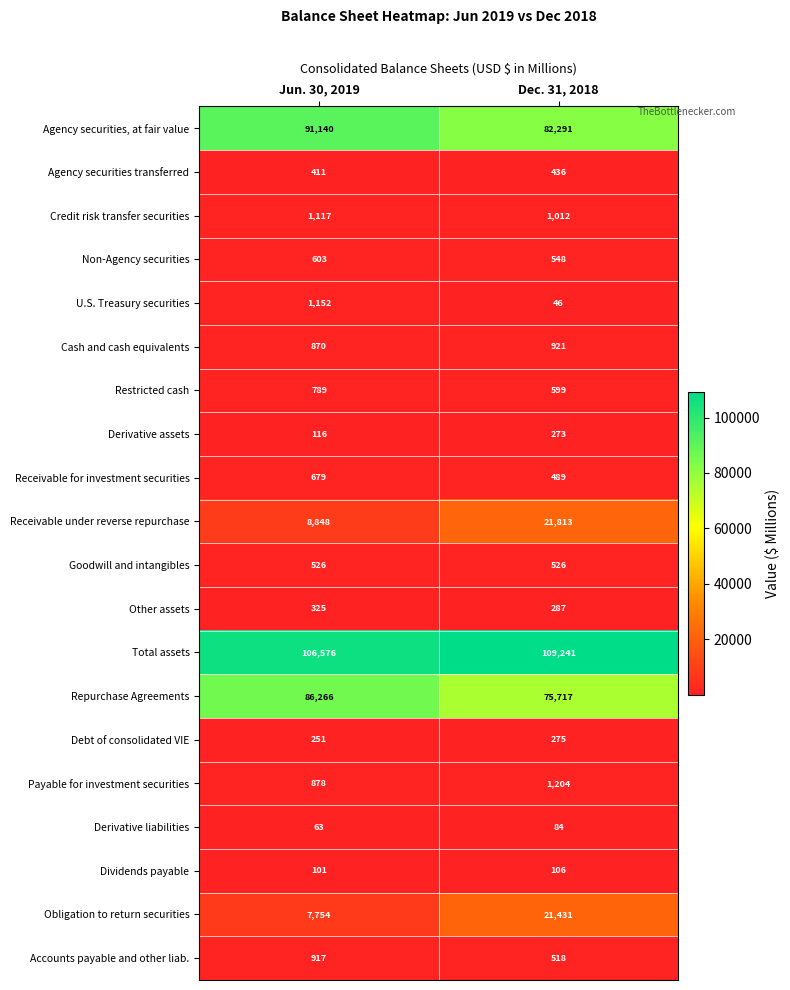

What value does the Goodwill and intangibles series have at Jun. 30, 2019?

526